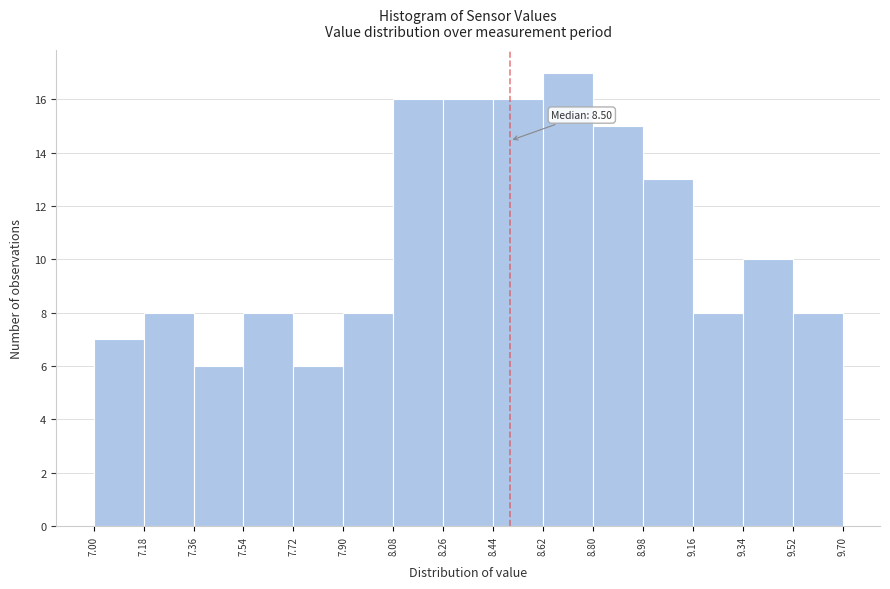

Over which range of the x-axis is the bar tallest?

8.62 to 8.80